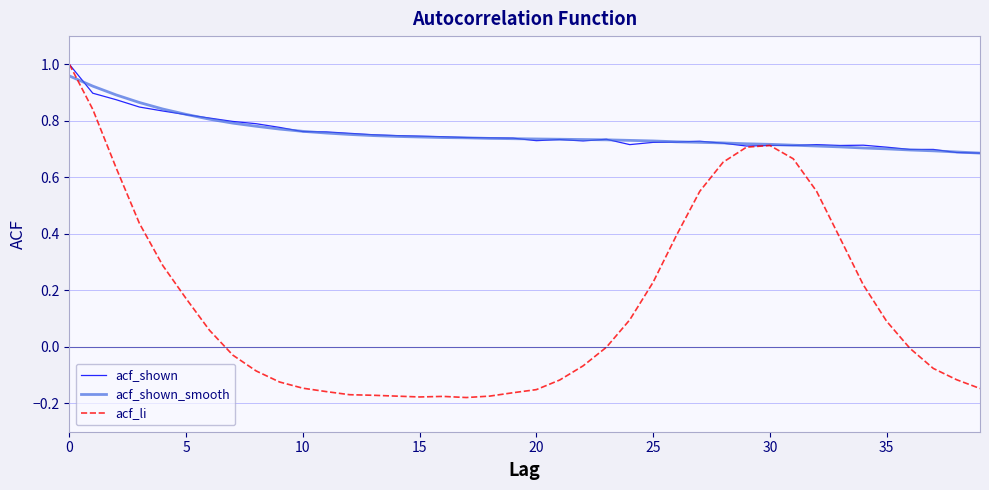

What are all the series names shown in the legend?

acf_shown, acf_shown_smooth, acf_li